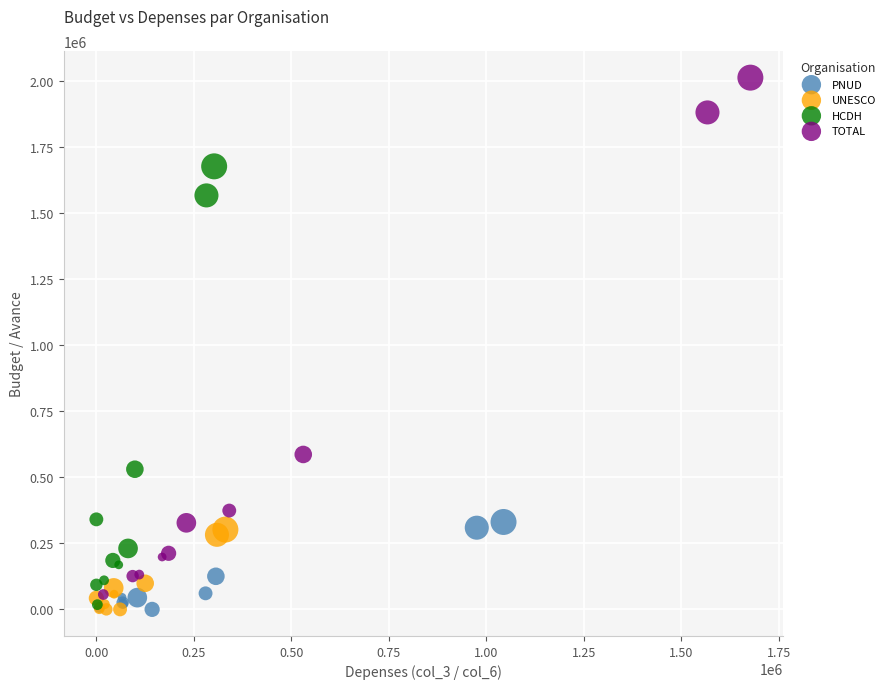

Which series reaches the maximum Y coordinate?

TOTAL